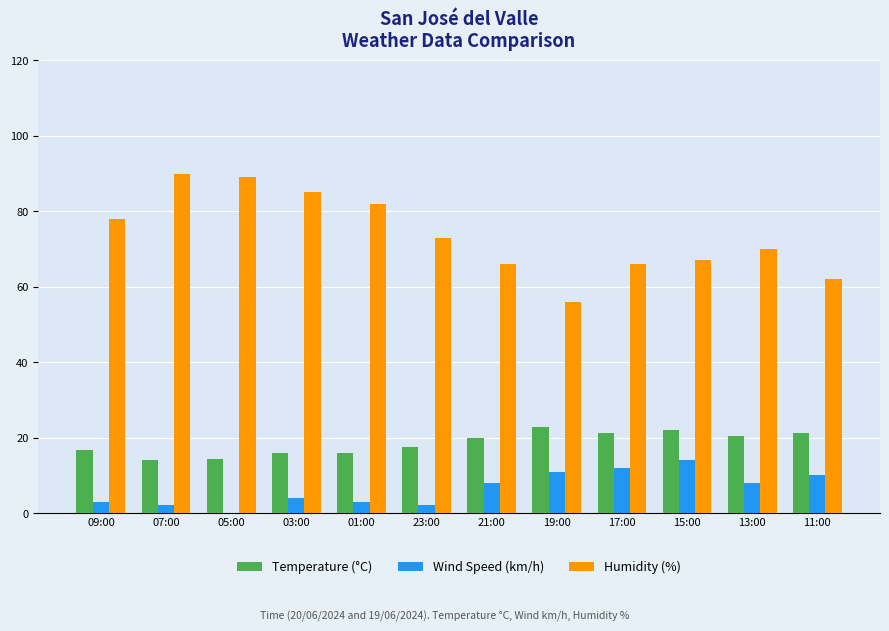

Is it true that Temperature (°C) equals 8.6 at 01:00?

False